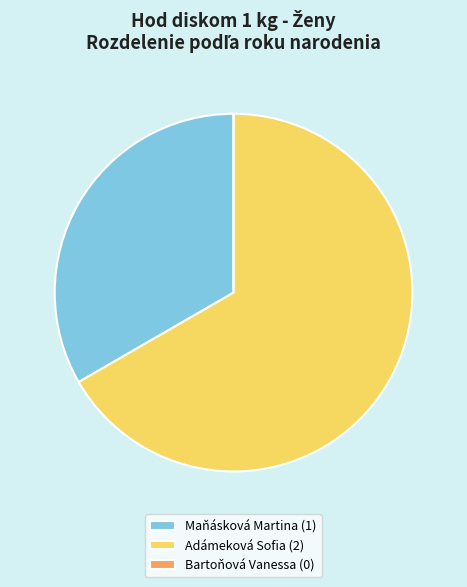

What is the ratio of the value at Maňásková Martina (1) to the value at Adámeková Sofia (2)?

0.5